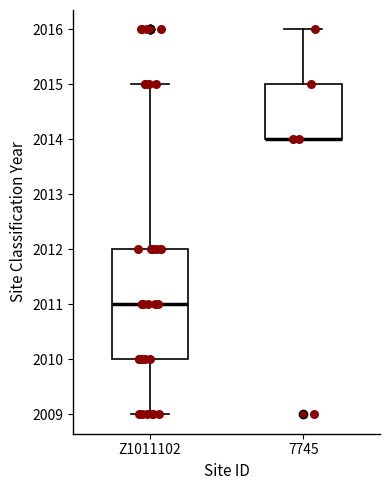

Reading left to right, transcribe this box plot: for each box, give where its median line is, the range the box spans, and where its two whiskers end, as read against the y-axis. The values are not printed on the chart, so give them approximately, as read against the axis.

Z1011102: median 2011, box 2010 to 2012, whiskers 2009 to 2015
7745: median 2014 (drawn on the box's lower edge), box 2014 to 2015, whiskers 2014 to 2016